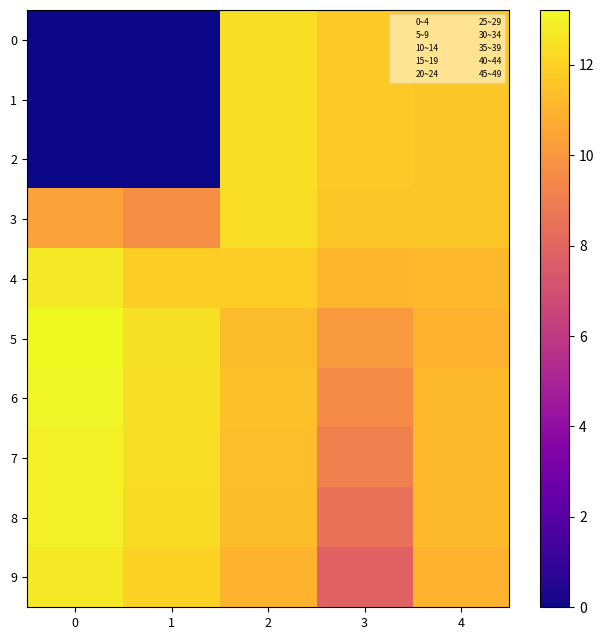

What is the total value across all series at 2?

118.0